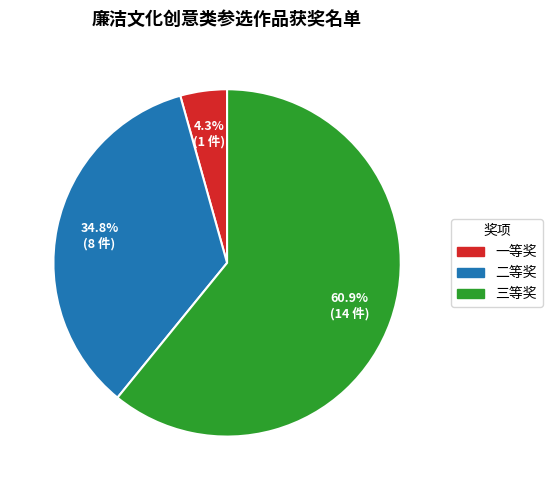

To the nearest percent, what is the combined percentage of 三等奖 and 二等奖?

96%